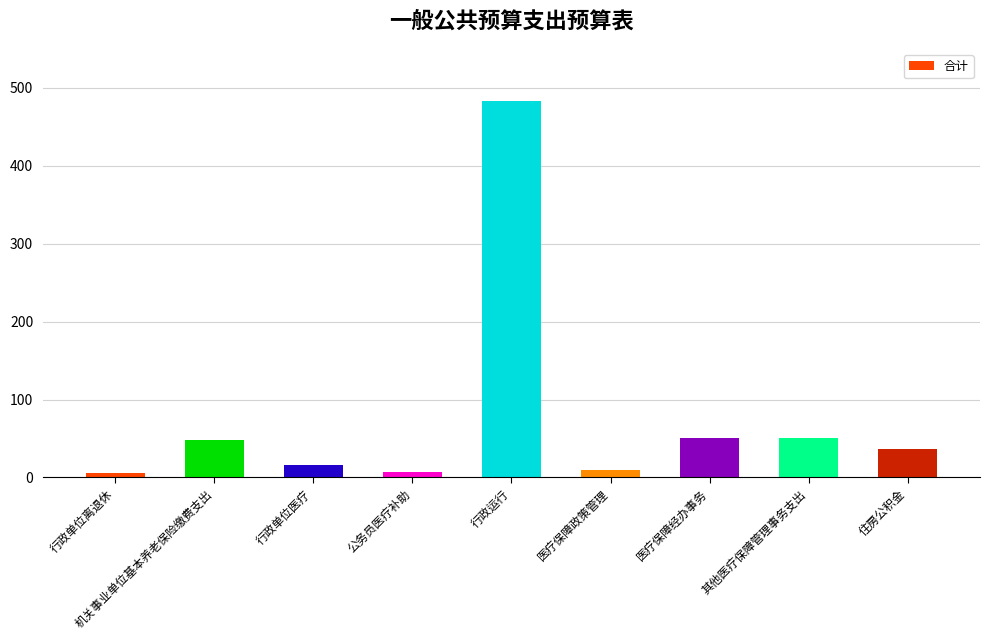

What value does the data have at 医疗保障经办事务?

50.0